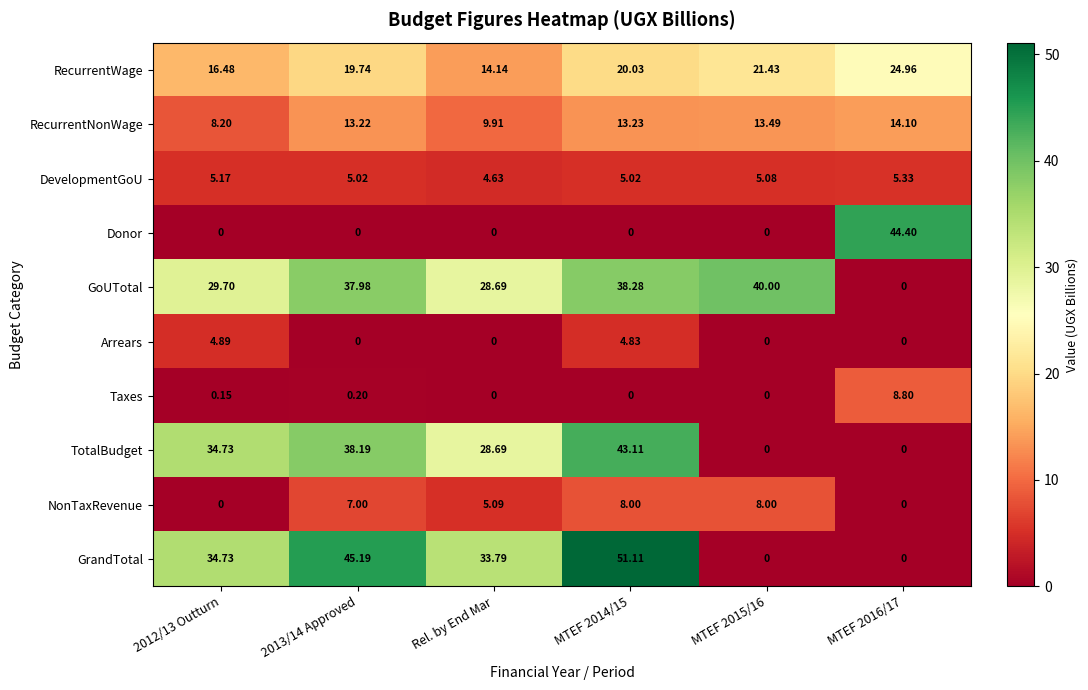

At which category is the sum across all series the highest?

MTEF 2014/15